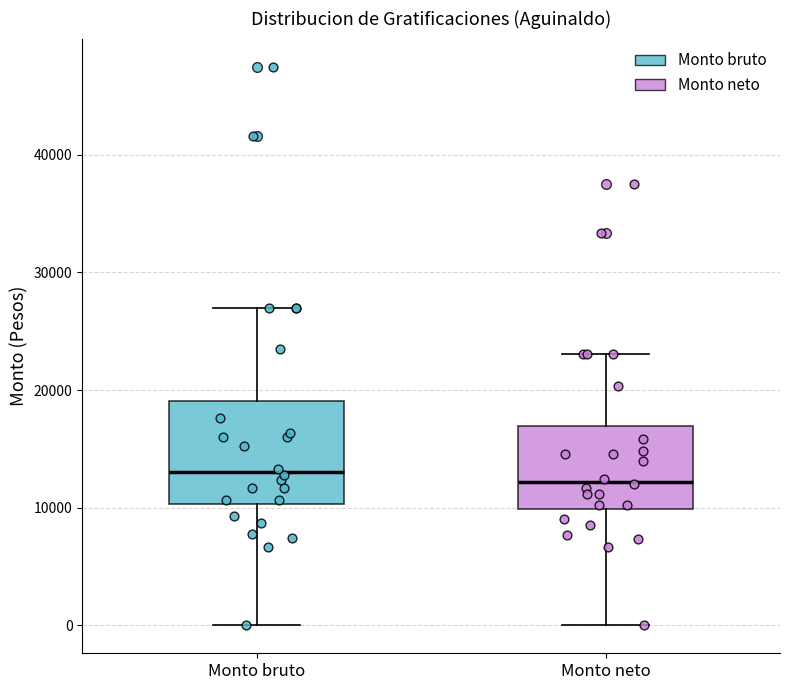

Where is the lower edge of the box for Monto bruto on the y-axis? The values are not printed on the chart, so give them approximately, as read against the axis.

10000